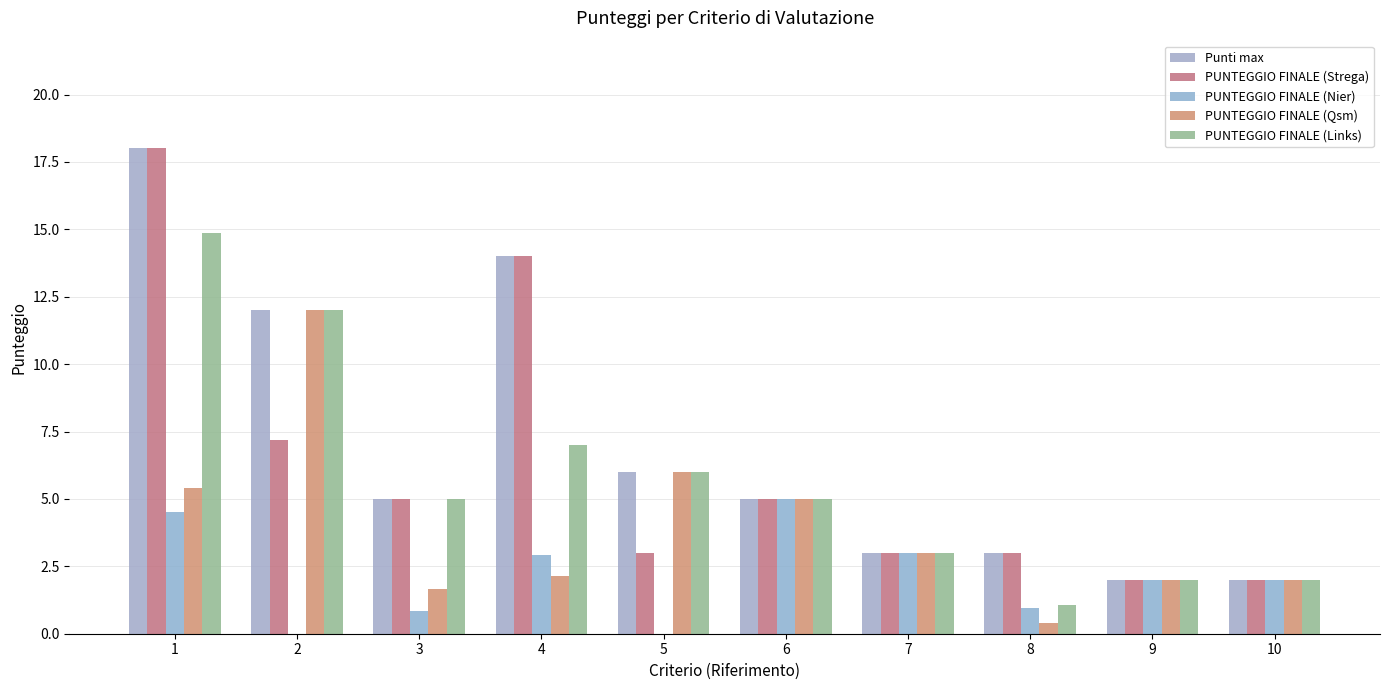

How many data points does each series have?

10